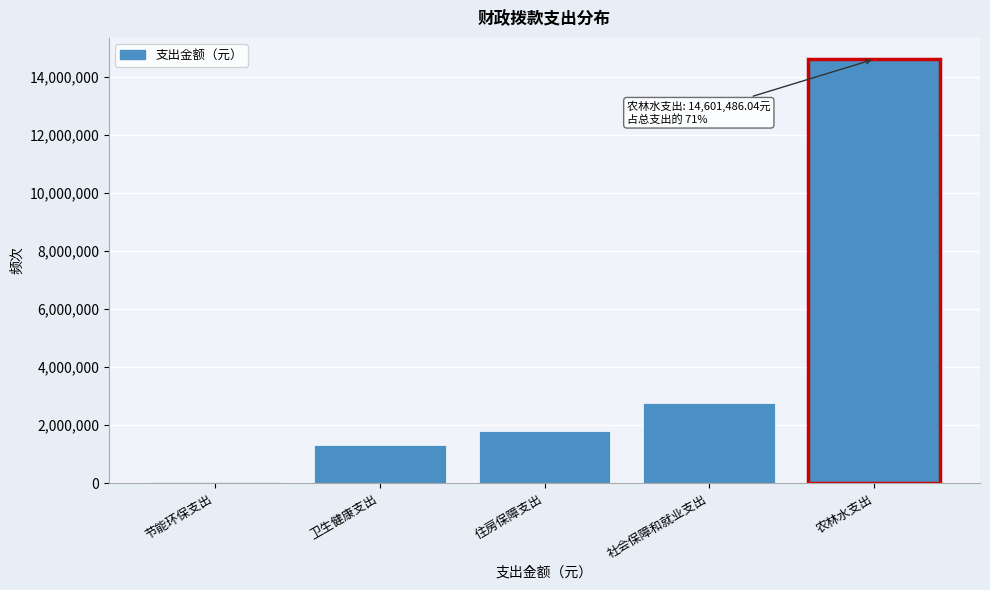

Reading left to right, transcribe all the data shown in this chart.

节能环保支出=42793.0	卫生健康支出=1302566.1	住房保障支出=1799134.7	社会保障和就业支出=2752275.3	农林水支出=14601486.0